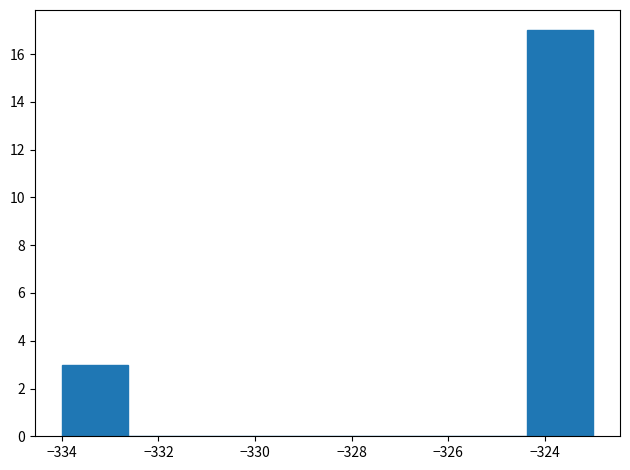

Over which range of the x-axis is the bar tallest?

-324.4 to -323.0